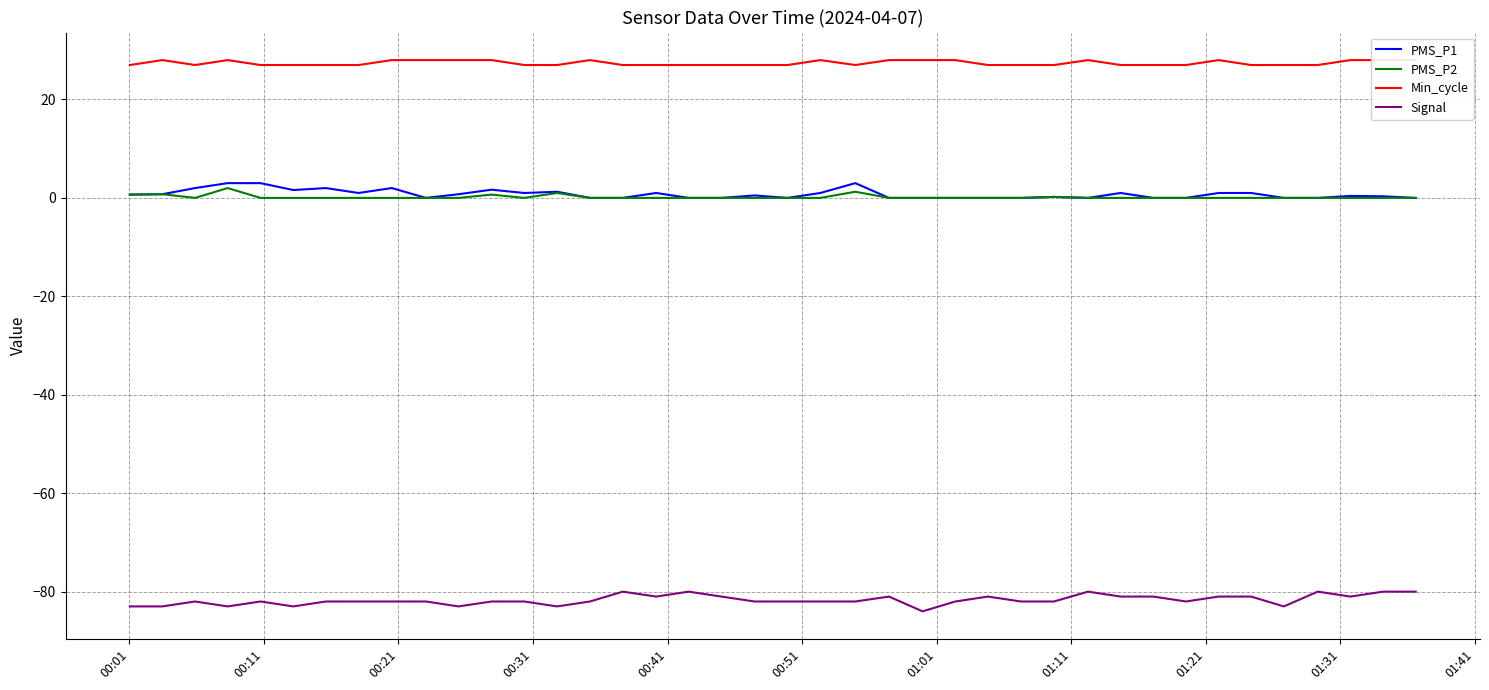

True or false: Signal and PMS_P2 cross at least once.

False